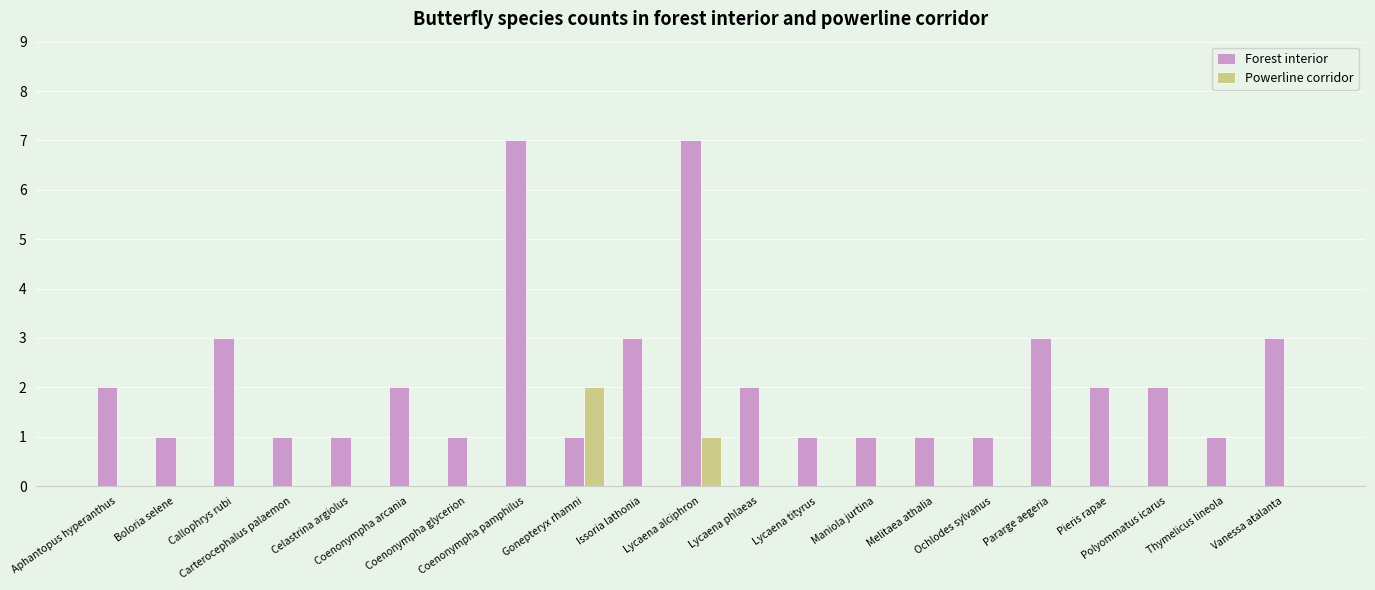

What are all the series names shown in the legend?

Forest interior, Powerline corridor